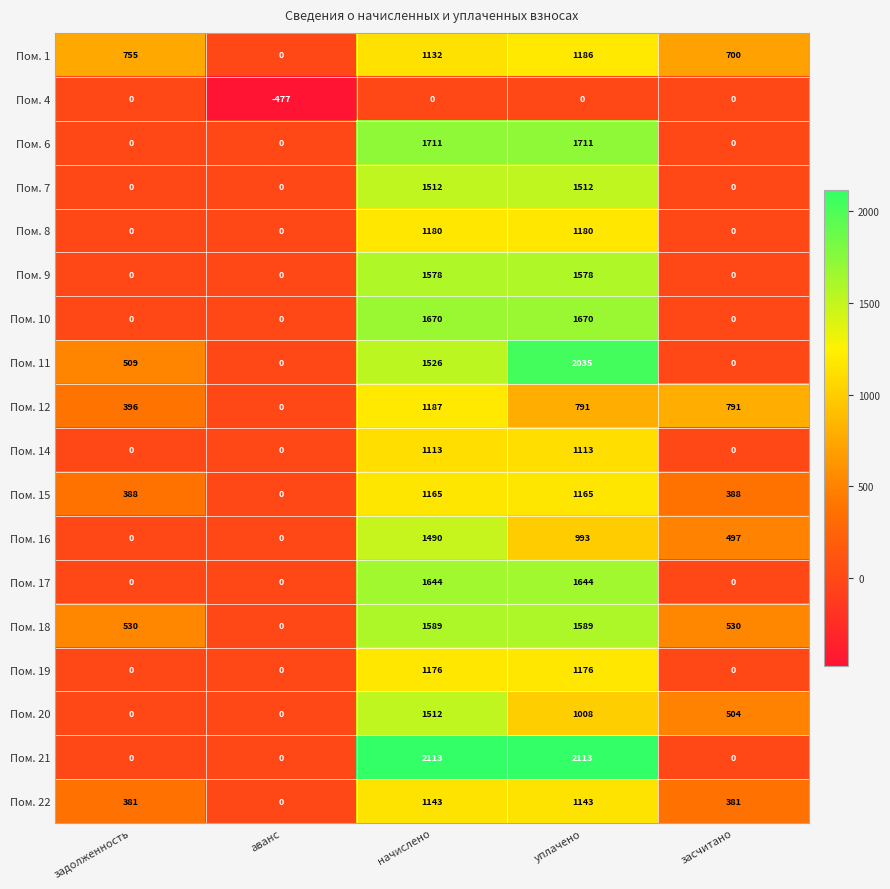

At which category is the sum across all series the highest?

начислено